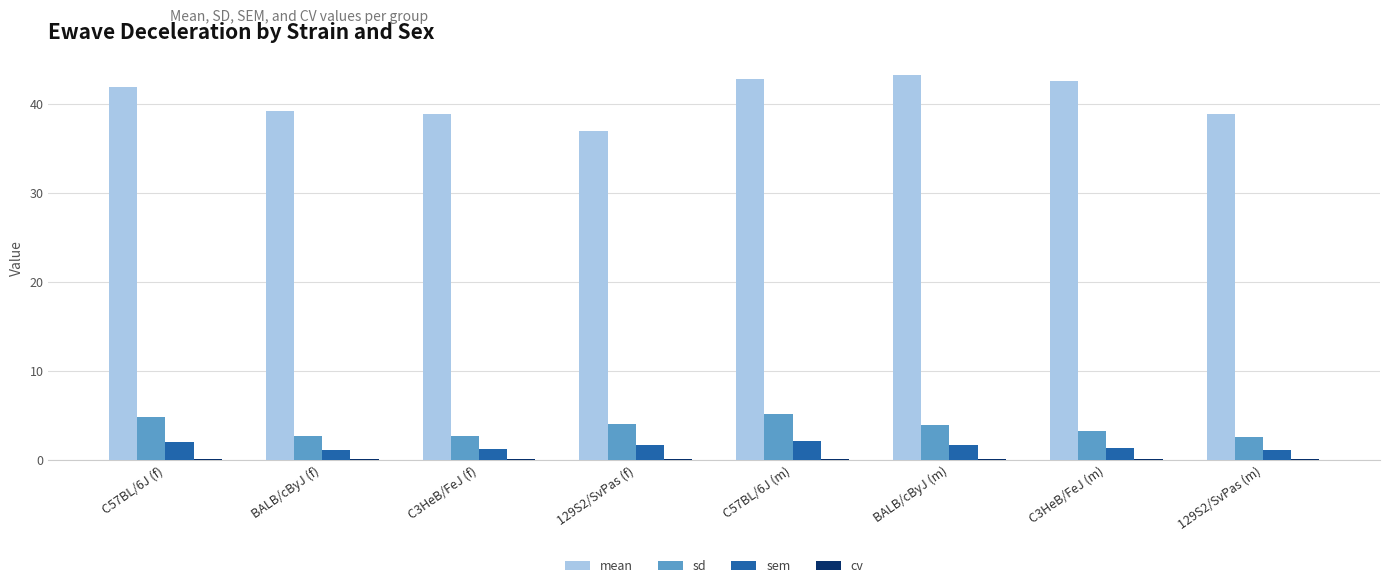

Which series has the largest total across all categories?

mean